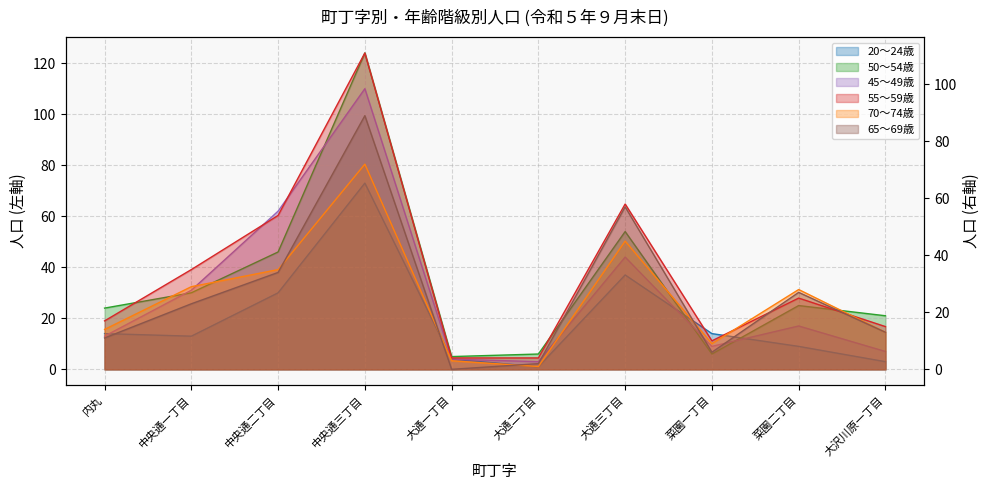

Count the number of categories in the chart.

10